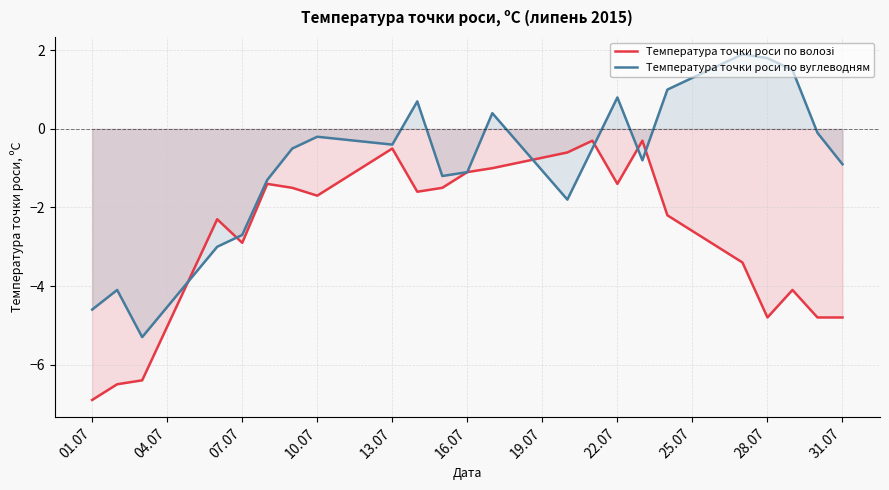

Which series has the largest range (max minus min)?

Температура точки роси по вуглеводням